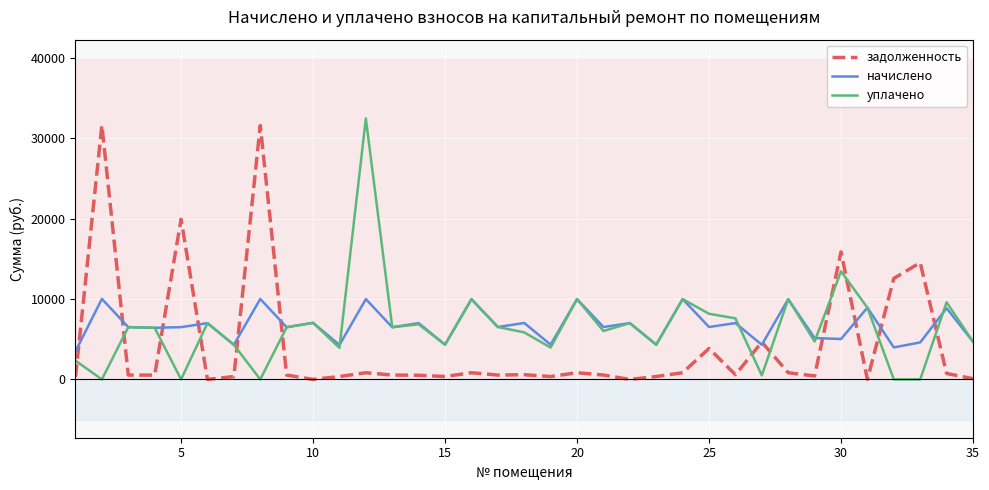

Which series has the largest total across all categories?

начислено